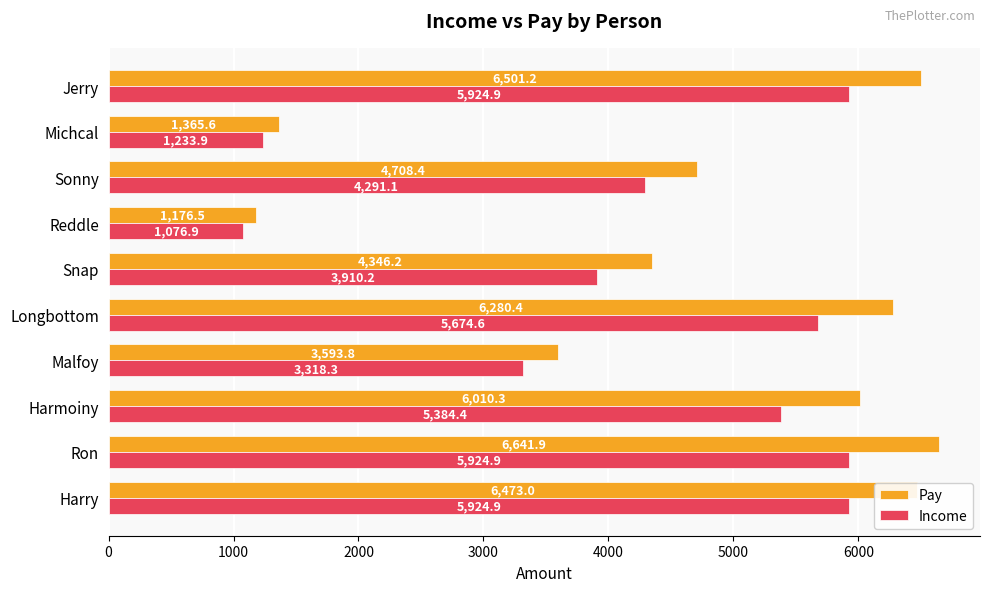

The value of Pay at Reddle is 1176.5. True or false?

True